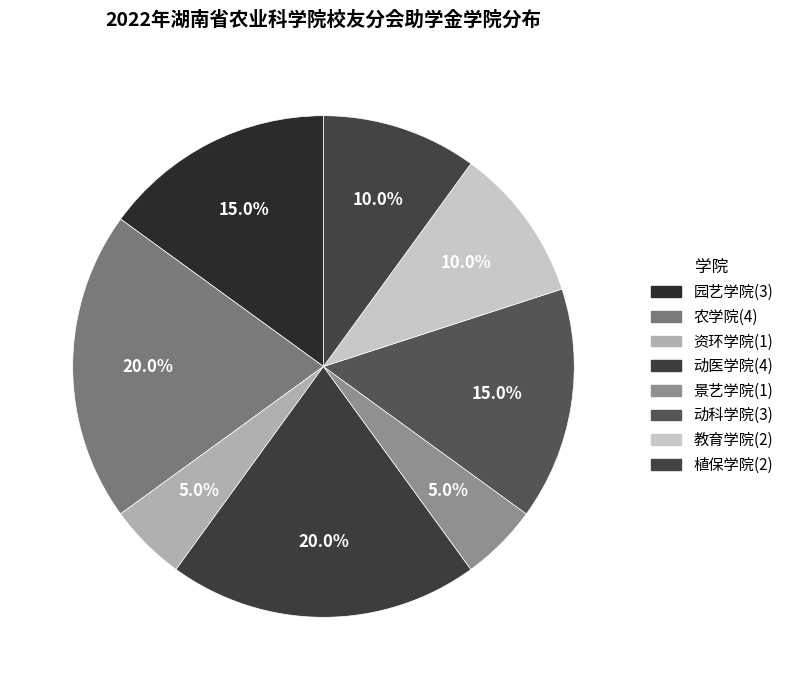

Rank the categories by value from lowest to highest.

资环学院, 景艺学院, 教育学院, 植保学院, 园艺学院, 动科学院, 农学院, 动医学院